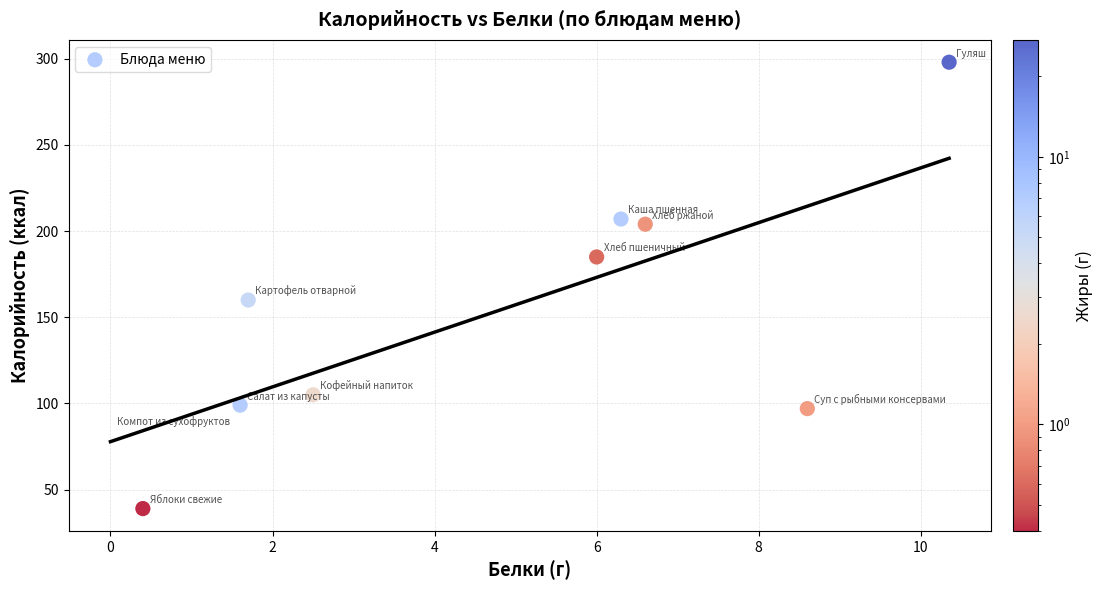

What Y value in the scatter plot is closest to 168?

160